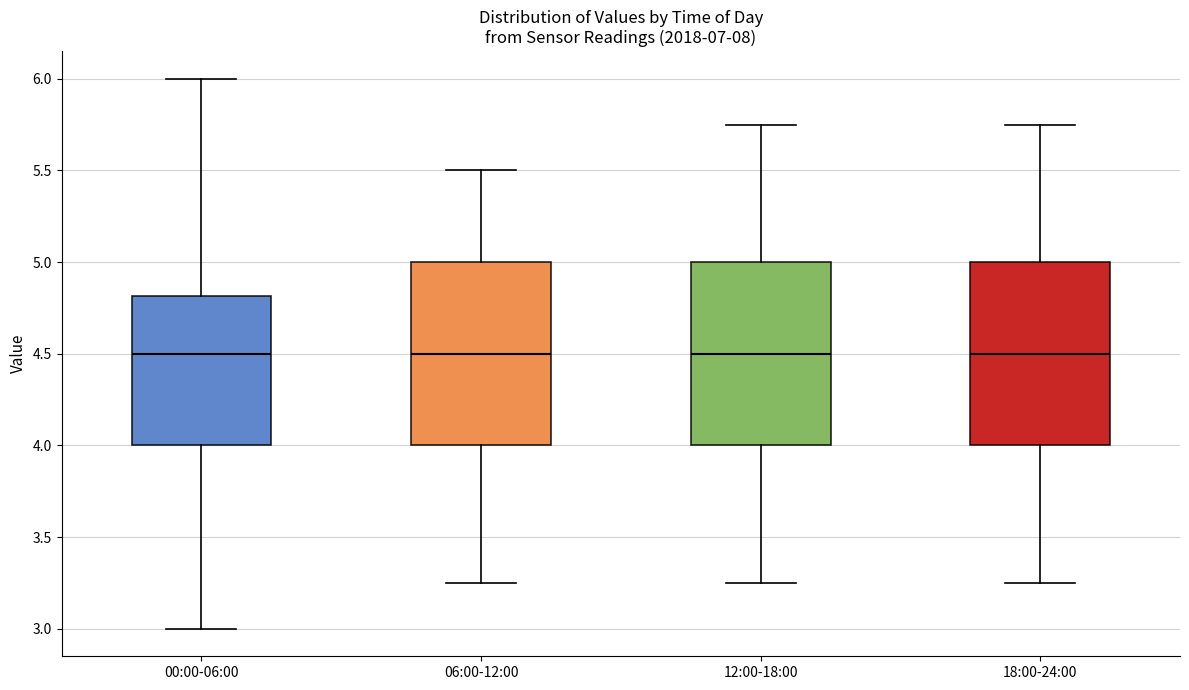

Where does the upper whisker of the box for 00:00-06:00 end on the y-axis? The values are not printed on the chart, so give them approximately, as read against the axis.

6.00